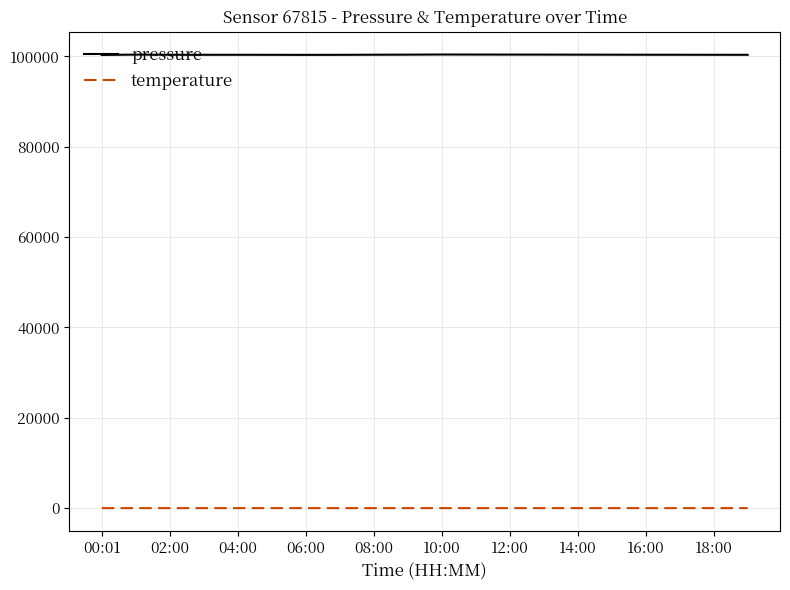

What is the difference between the second highest and minimum values in the pressure series?

87.5